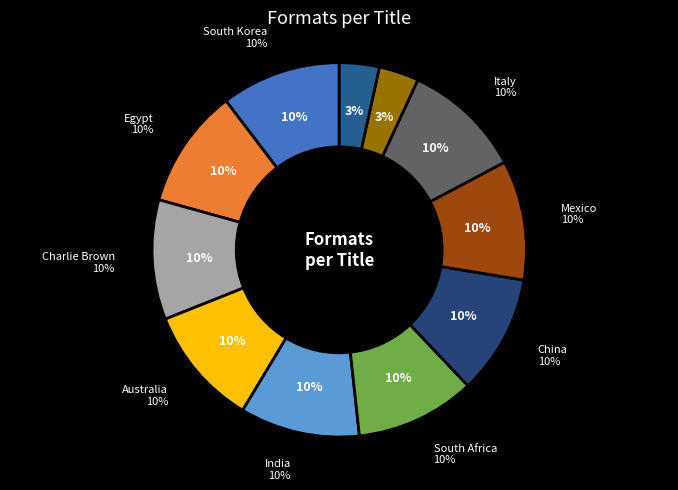

Is Living in... India the majority of the pie?

No